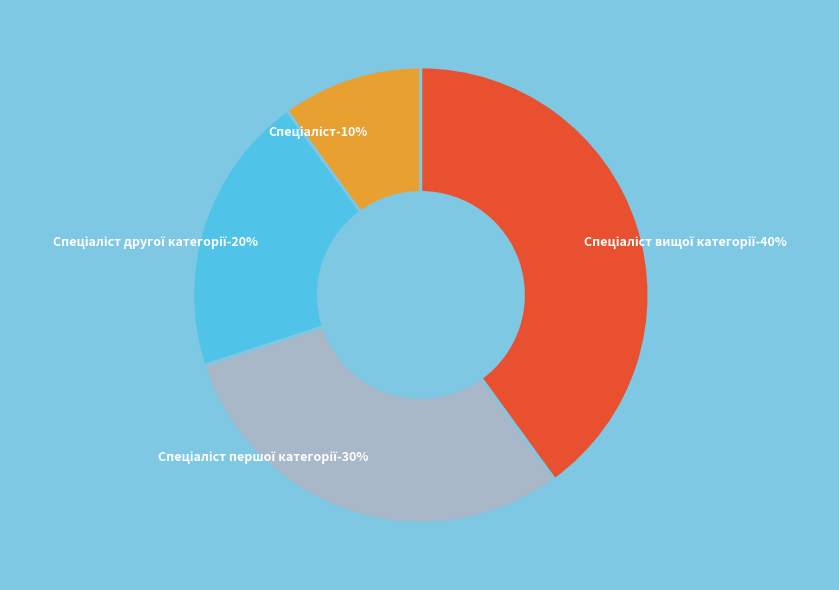

How many slices are in this pie chart?

4